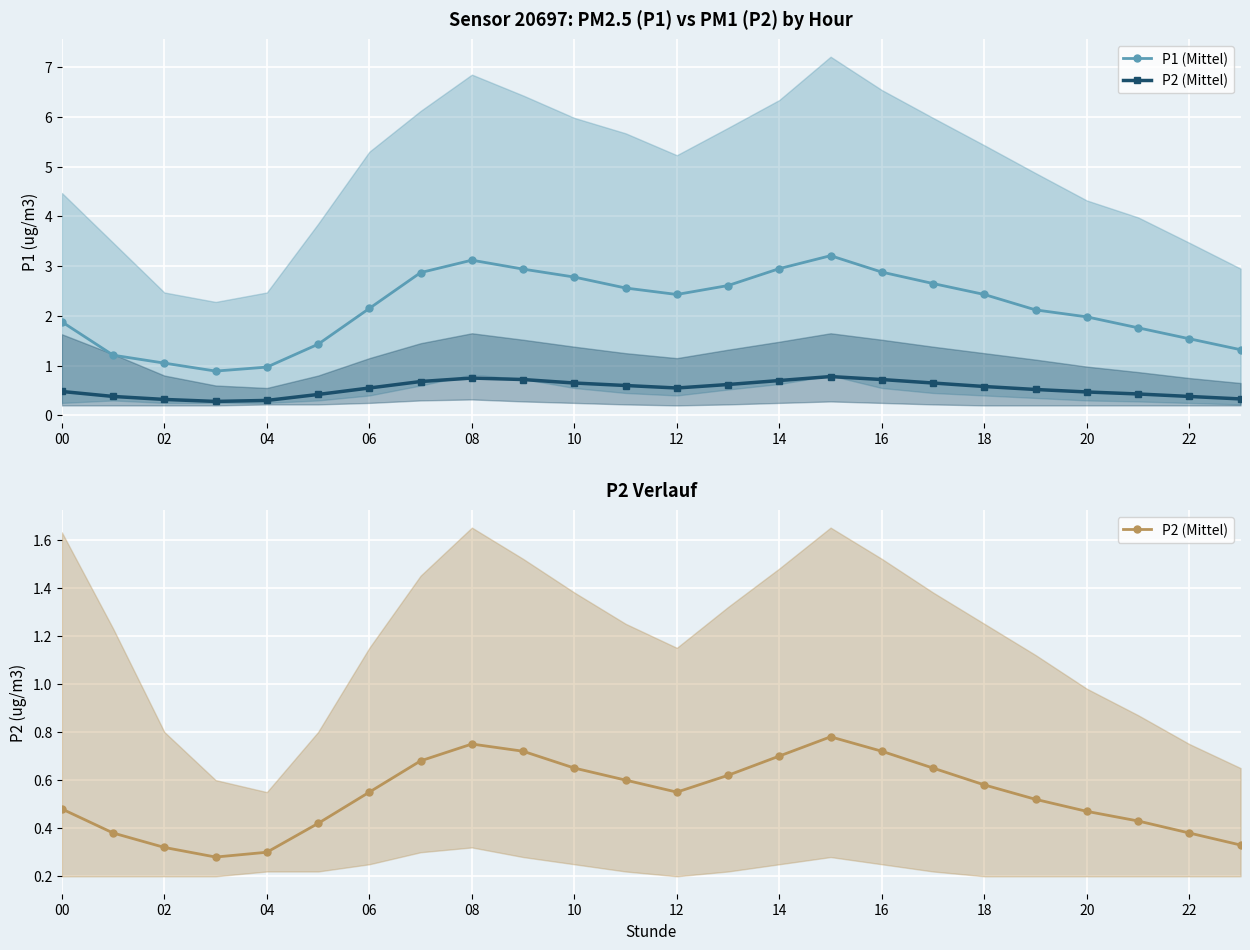

Which series has the largest total across all categories?

P1 (Mittel)